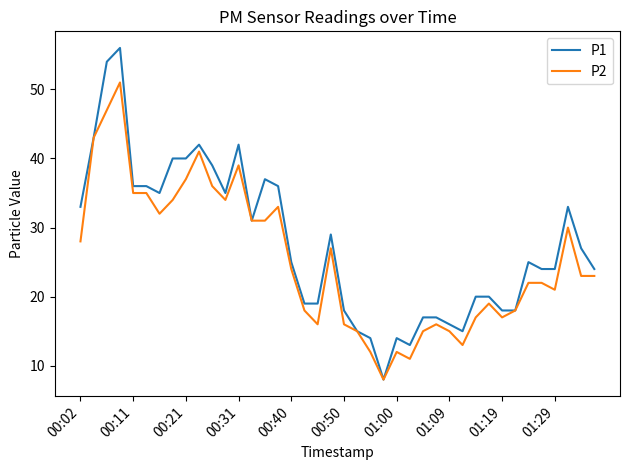

At how many categories does at least one series exceed 51?

2